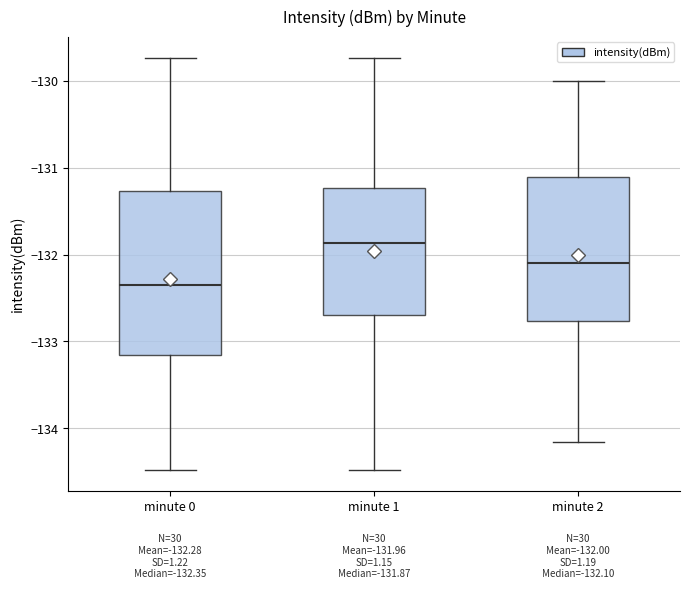

Which box's median line is the lowest?

minute 0